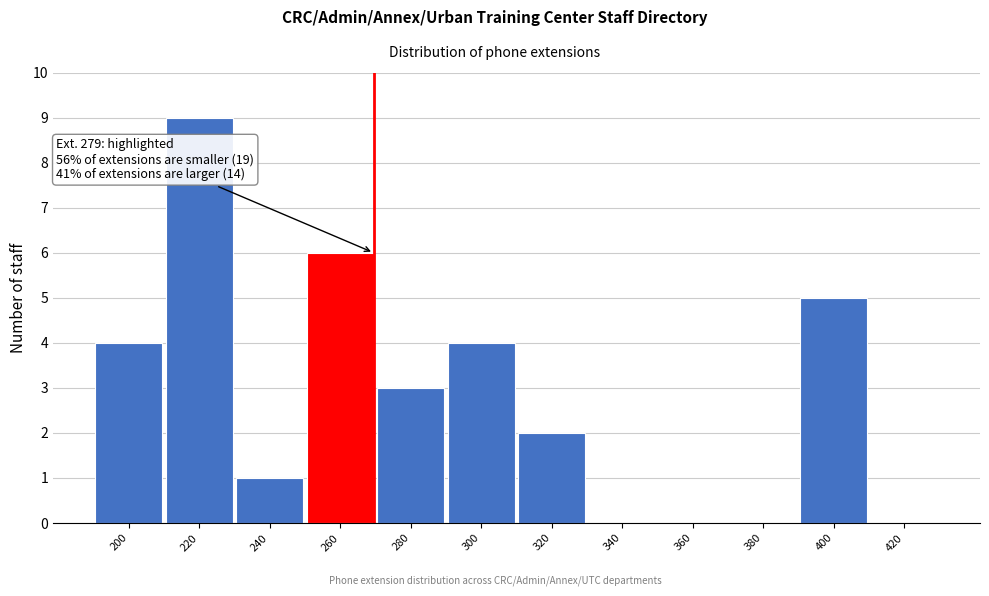

Reading left to right, list all the values displayed in this chart.

200=4	220=9	240=1	260=6	280=3	300=4	320=2	340=0	360=0	380=0	400=5	420=0